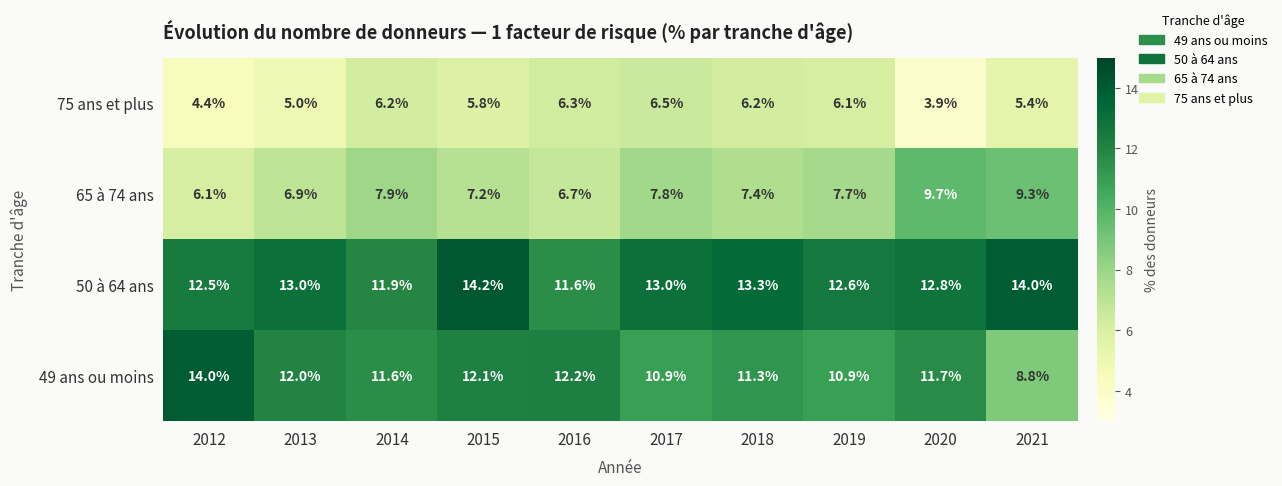

Rank the series by their maximum value, from highest to lowest.

50 à 64 ans, 49 ans ou moins, 65 à 74 ans, 75 ans et plus